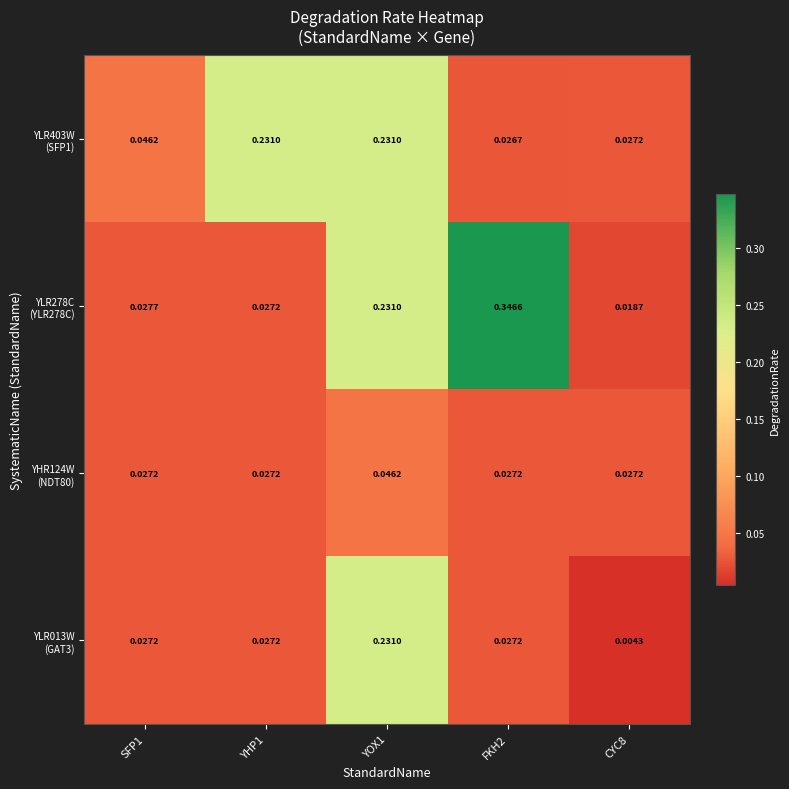

Rank the series by their maximum value, from highest to lowest.

YLR278C (YLR278C), YLR403W (SFP1), YLR013W (GAT3), YHR124W (NDT80)